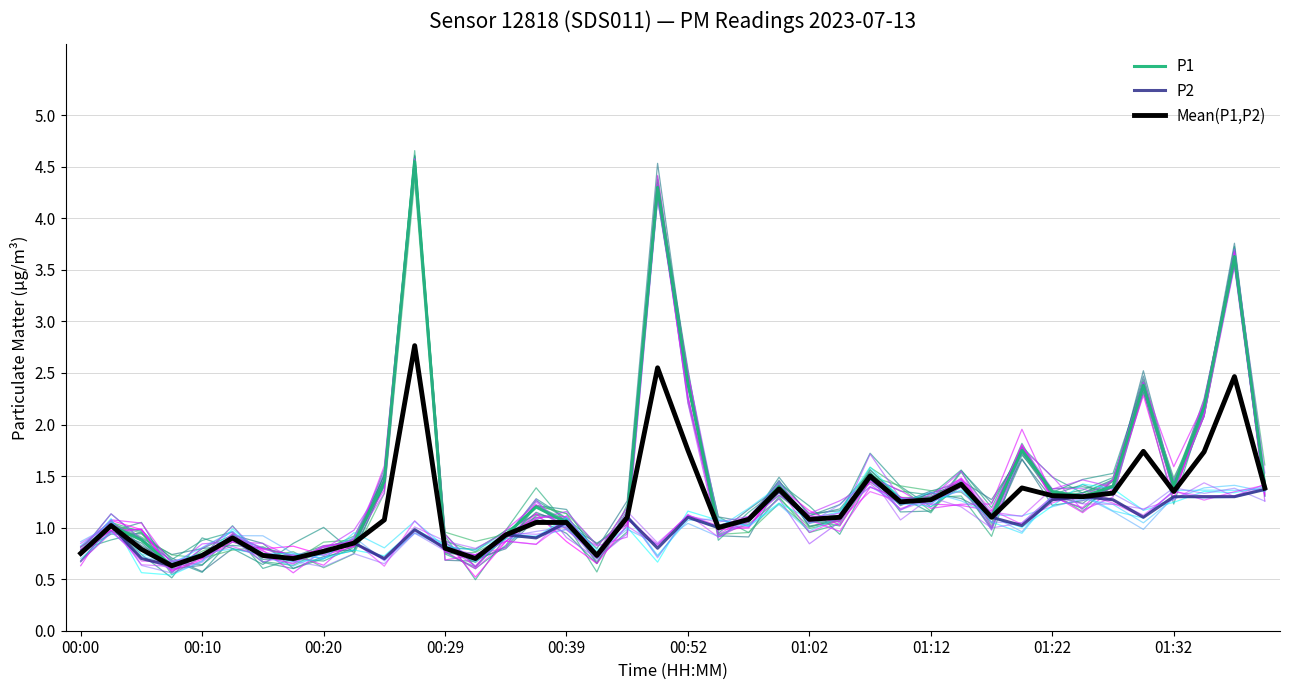

How many distinct data groups are displayed?

3